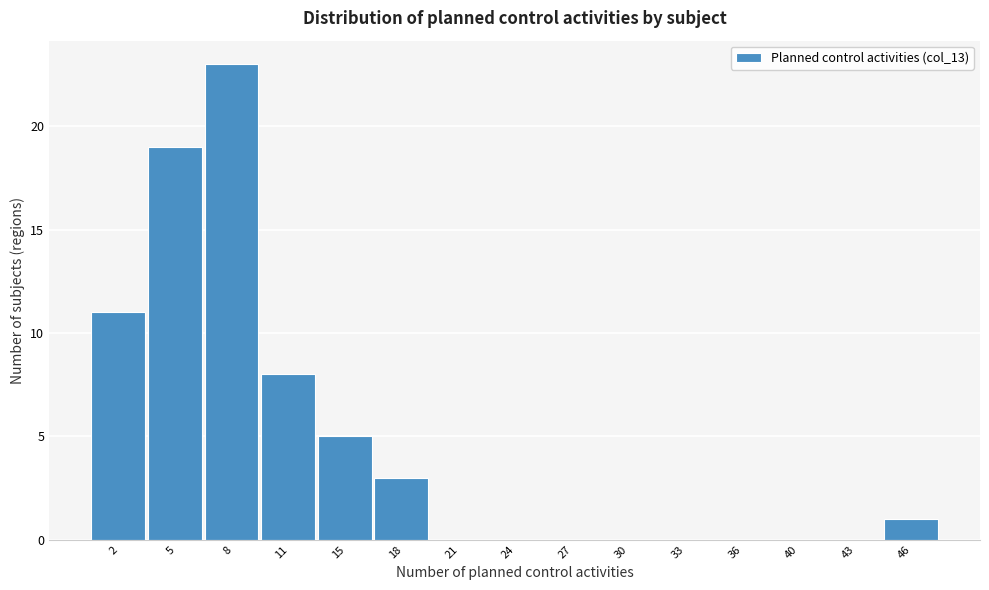

Reading right to left, transcribe all the data shown in this chart.

46=1	43=0	40=0	36=0	33=0	30=0	27=0	24=0	21=0	18=3	15=5	11=8	8=23	5=19	2=11